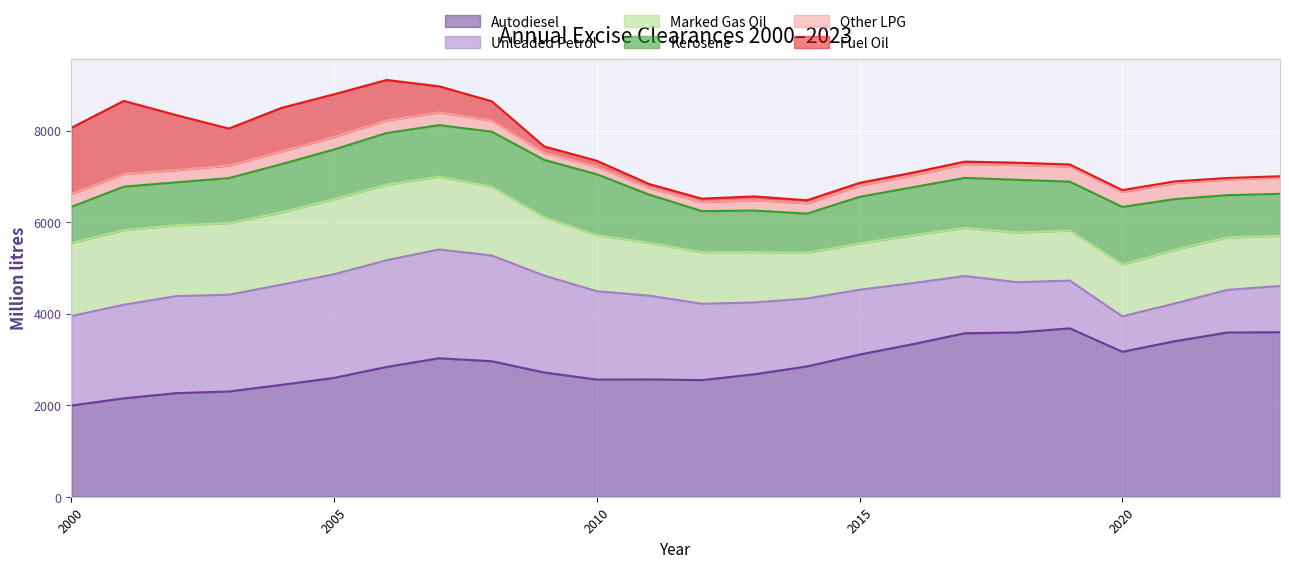

What is the sum of all Fuel Oil values?

9787